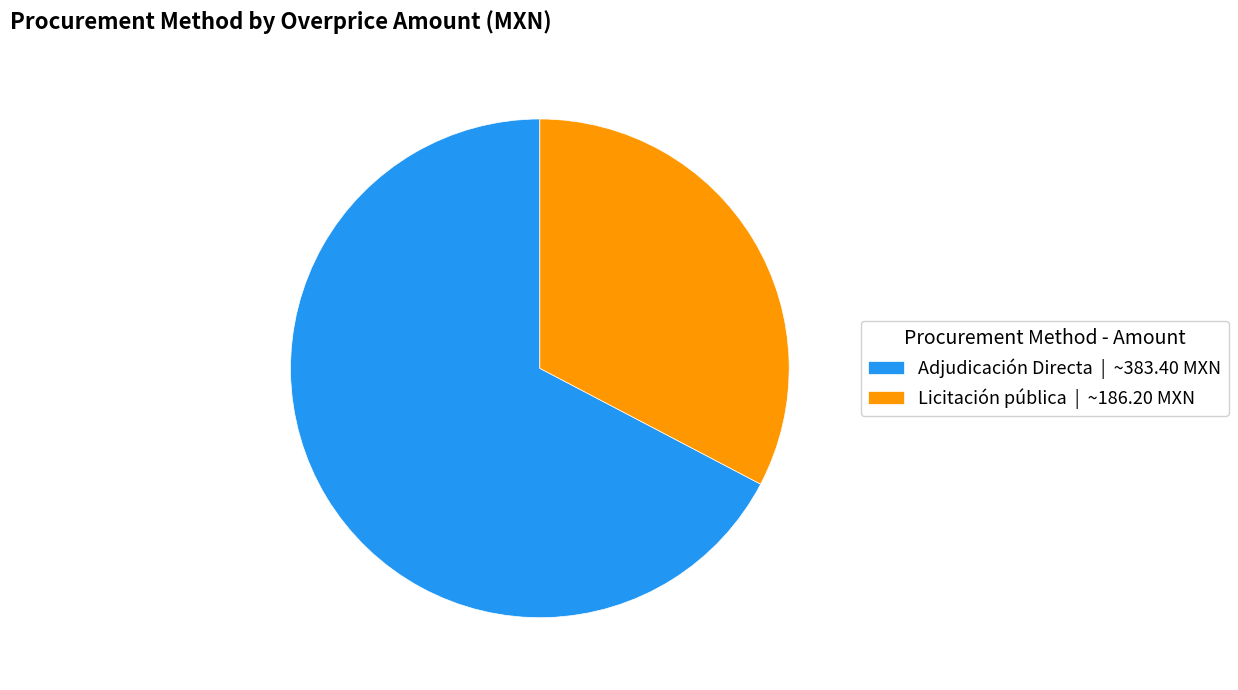

Which slice is the largest?

Adjudicación Directa